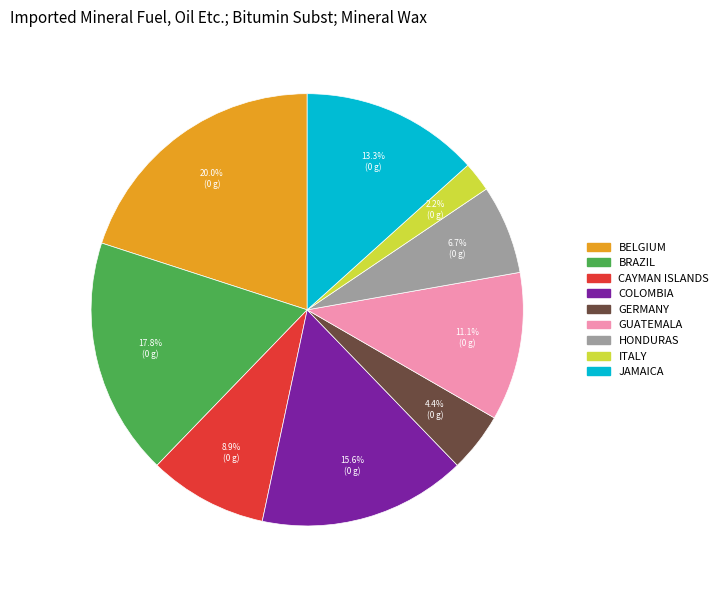

Count the number of slices in the pie.

9